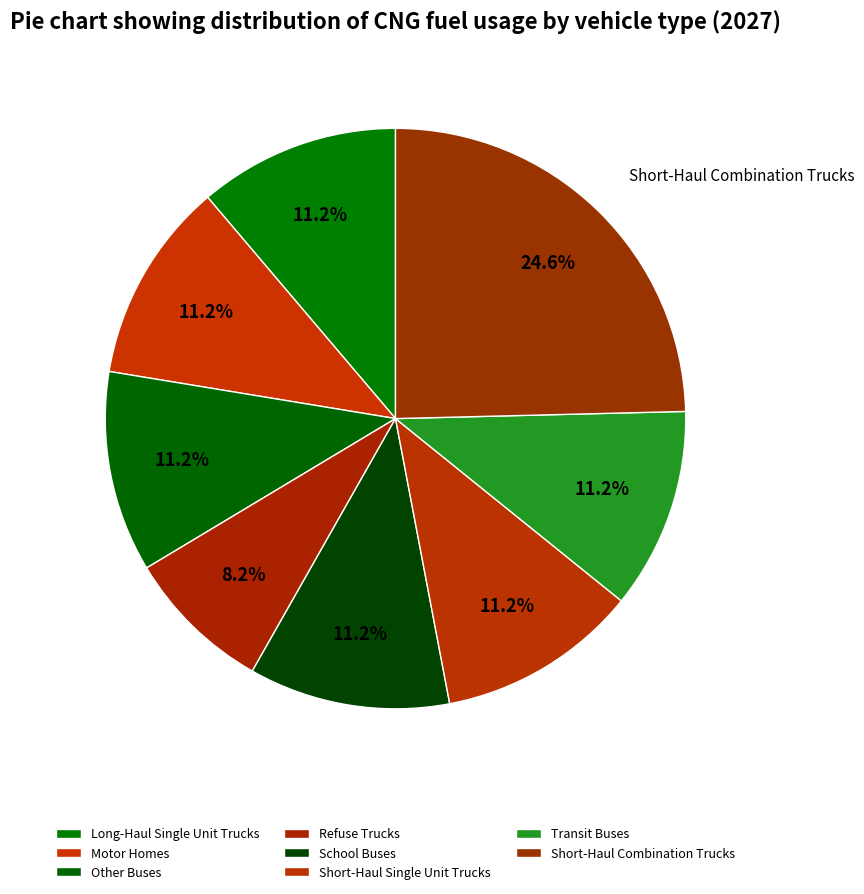

Rank the categories by value from lowest to highest.

Refuse Trucks, Long-Haul Single Unit Trucks, Motor Homes, Other Buses, School Buses, Short-Haul Single Unit Trucks, Transit Buses, Short-Haul Combination Trucks